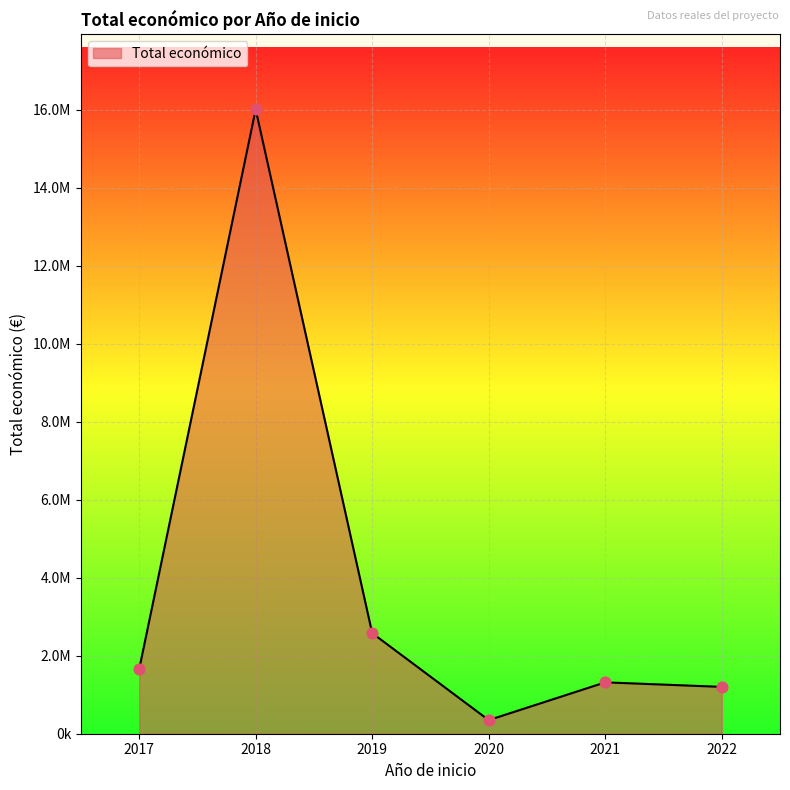

Between 2020 and 2018, which is larger?

2018